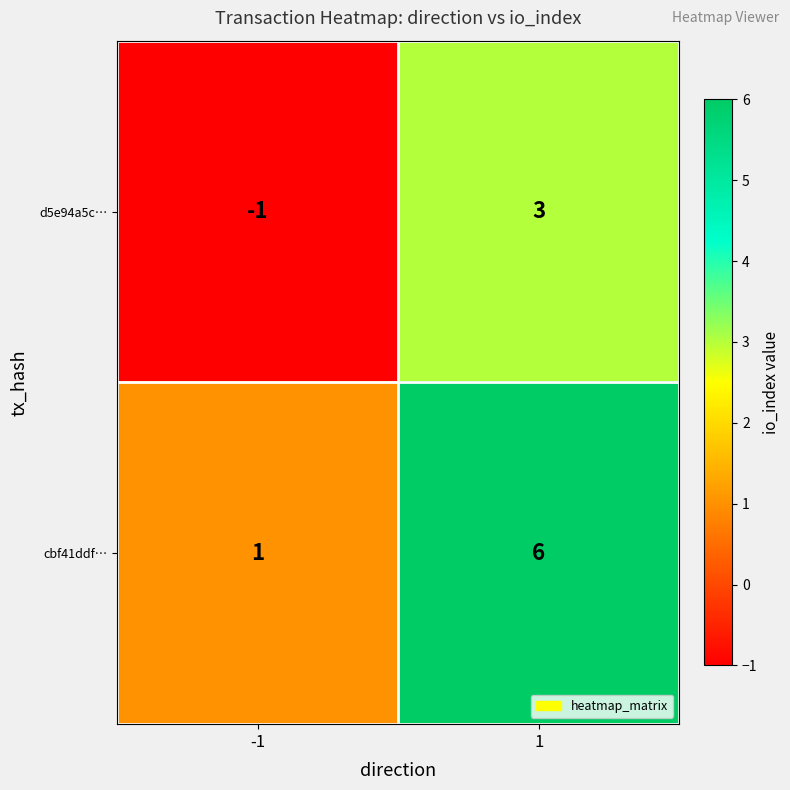

How many negative values does the d5e94a5c… series have?

1